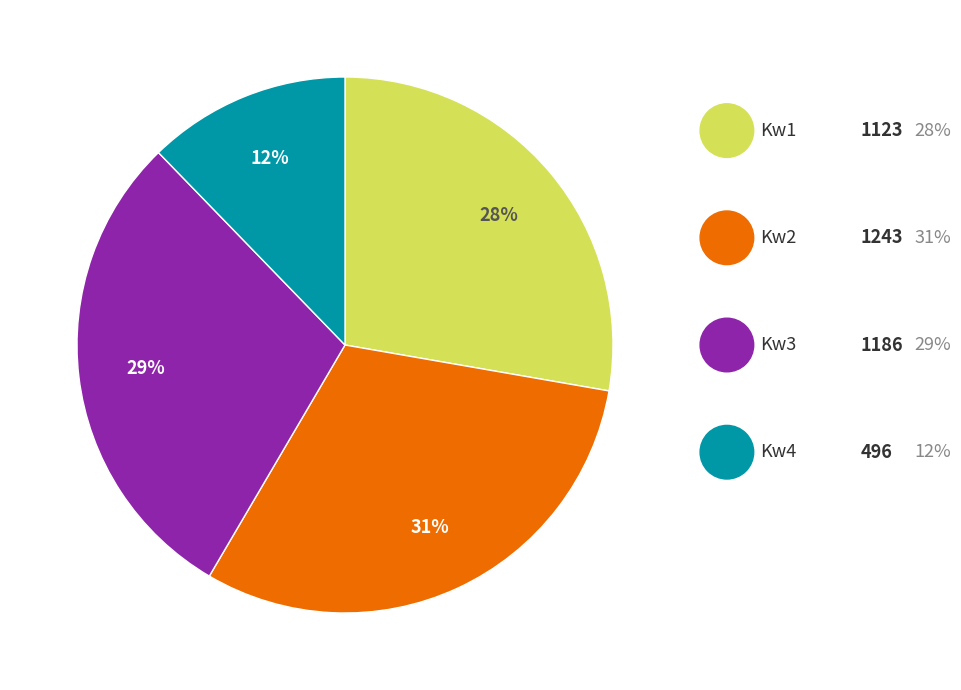

To the nearest percent, what is the average slice percentage?

25%